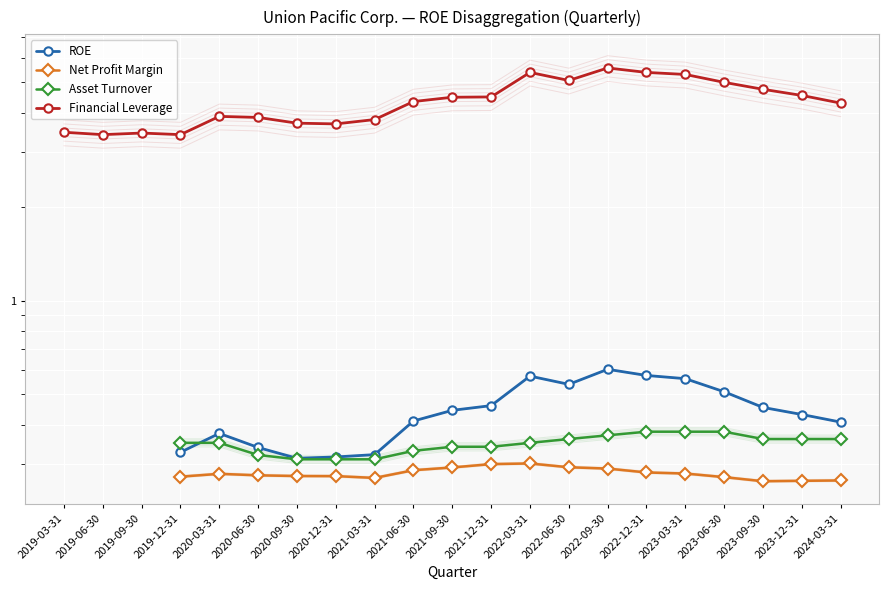

What is the difference between the ROE values at 2021-06-30 and 2021-03-31?

0.1